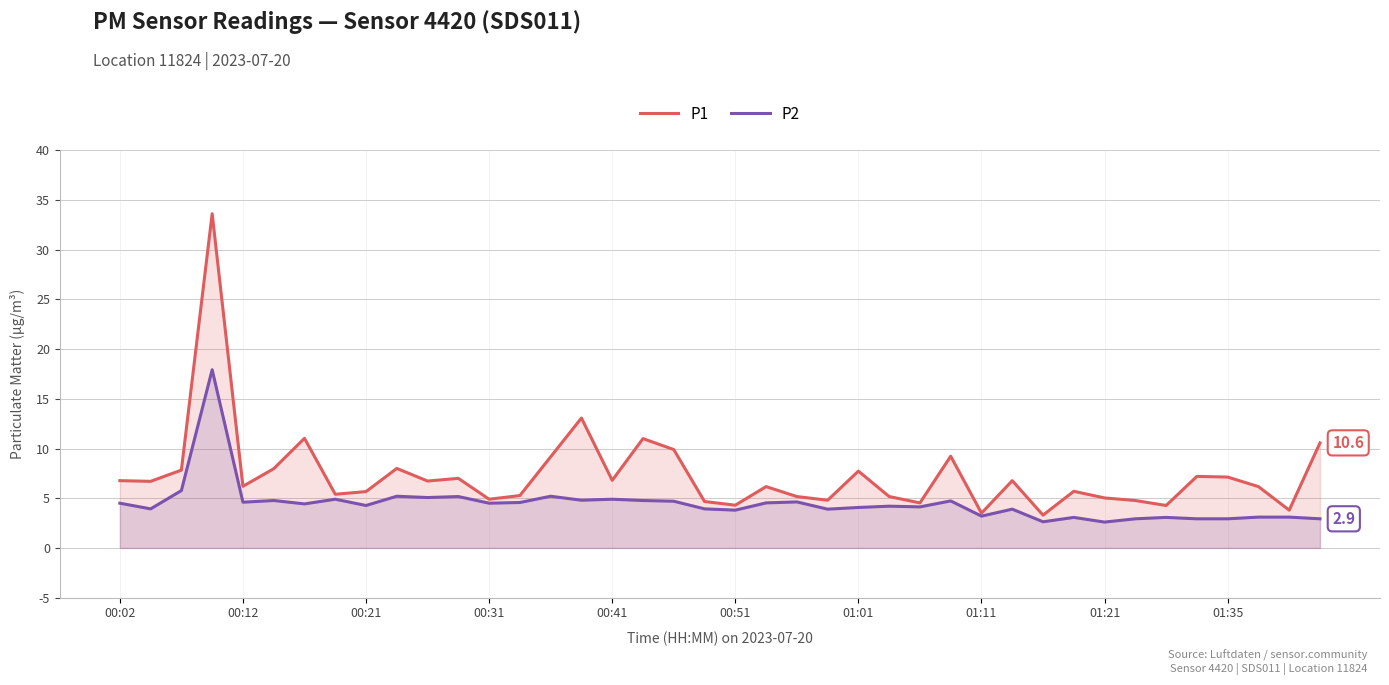

The value of P2 at 00:02 is 4.5. True or false?

True